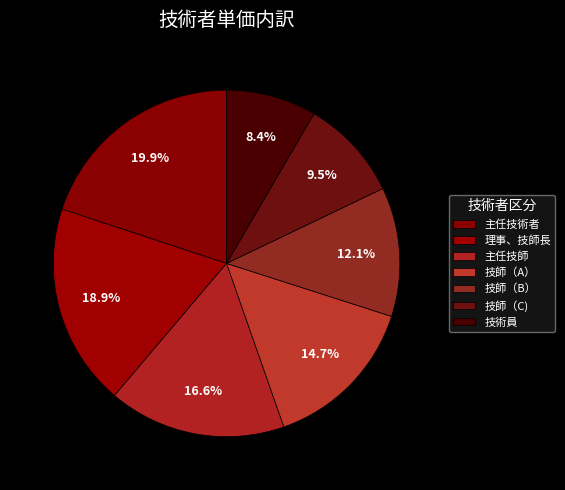

Rank the categories by value from highest to lowest.

主任技術者, 理事、技師長, 主任技師, 技師（A）, 技師（B）, 技師（C), 技術員